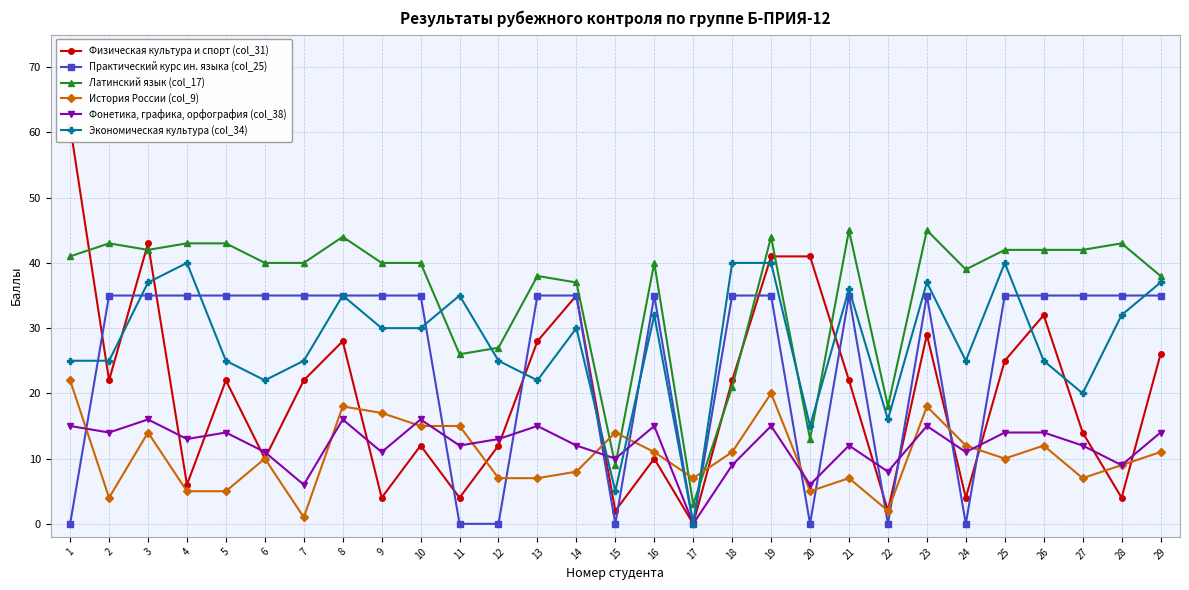

Where do Практический курс ин. языка (col_25) and Латинский язык (col_17) first cross each other?

17 and 18